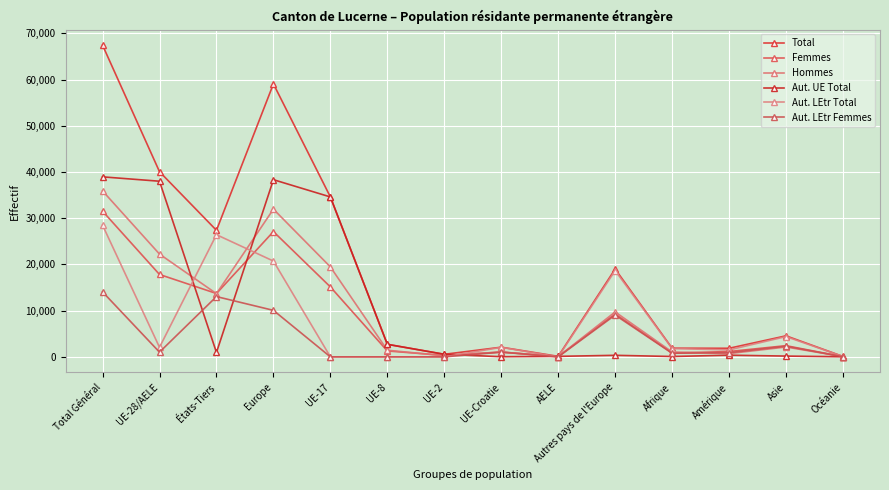

In Aut. LEtr Femmes, how many points are higher than both neighbors (excluding endpoints)?

4